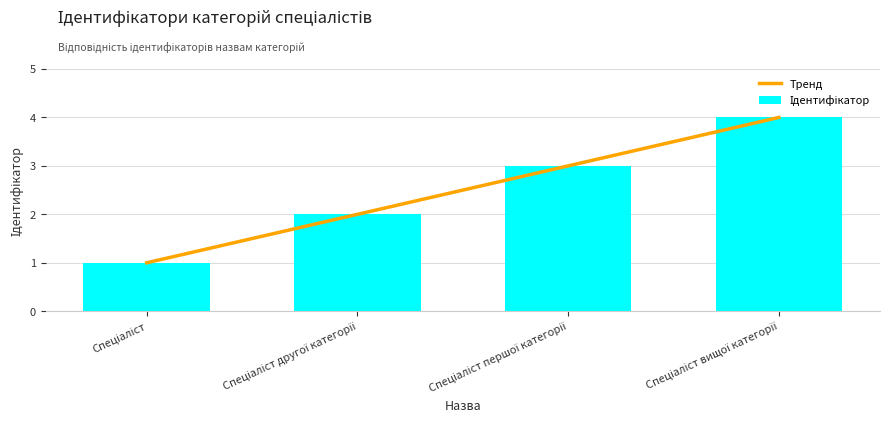

Rank the categories by value from lowest to highest.

Спеціаліст, Спеціаліст другої категорії, Спеціаліст першої категорії, Спеціаліст вищої категорії